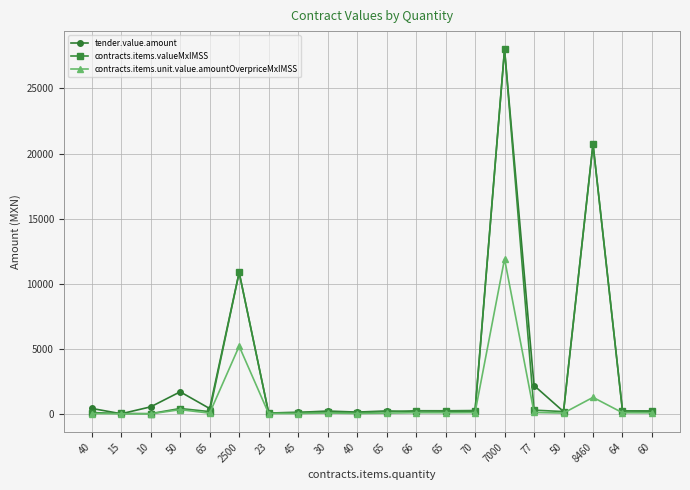

What is the lowest value of the tender.value.amount series?

32.0